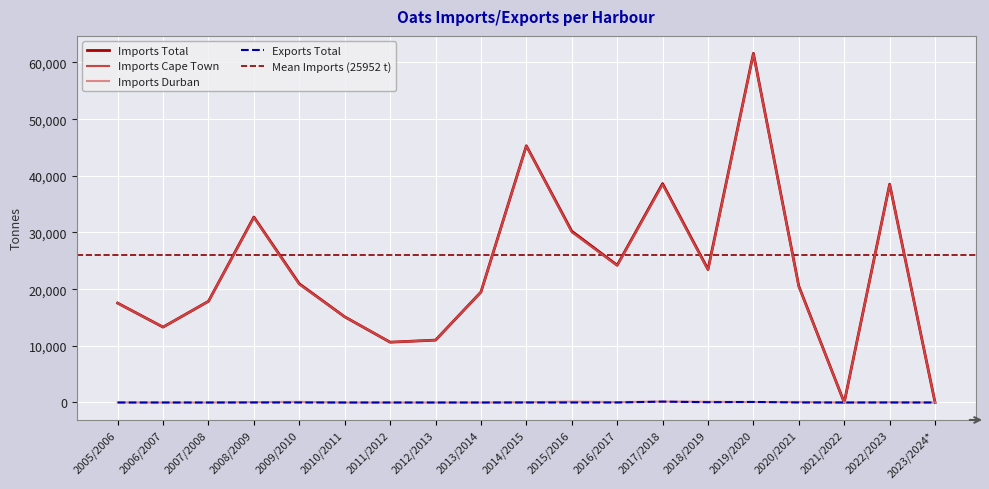

What position from the left is 2010/2011?

6